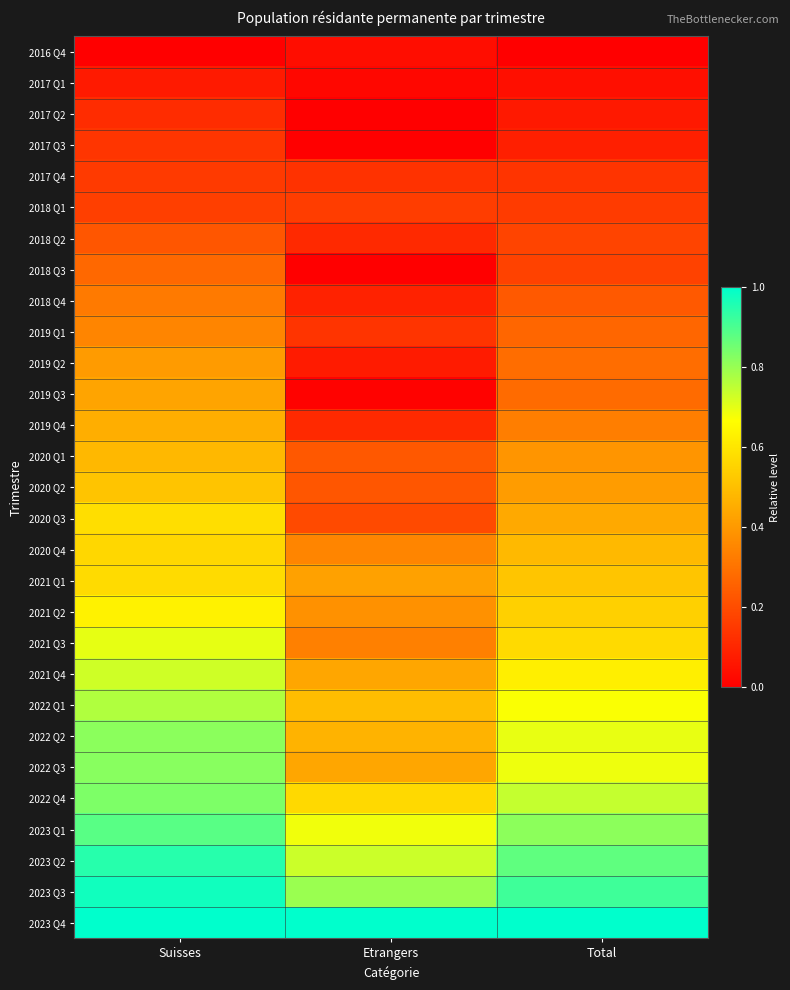

Which series has the largest total across all categories?

2023 Q4